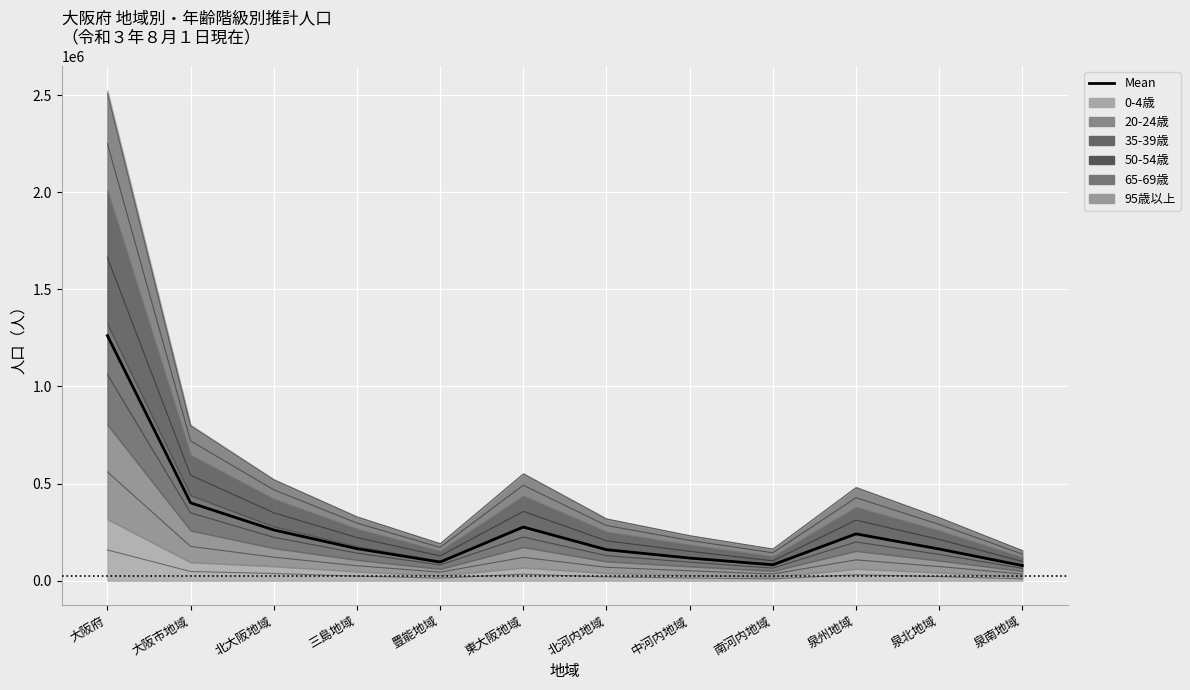

At which label is the value closest to 669783?

大阪市地域